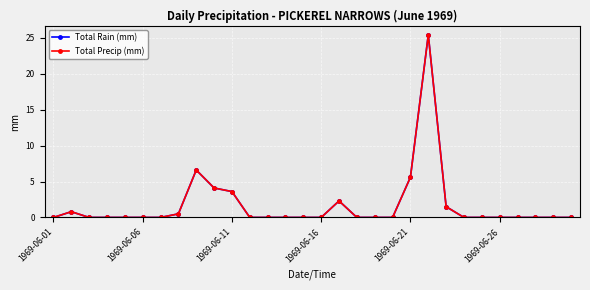

Does the chart have visible grid lines?

Yes